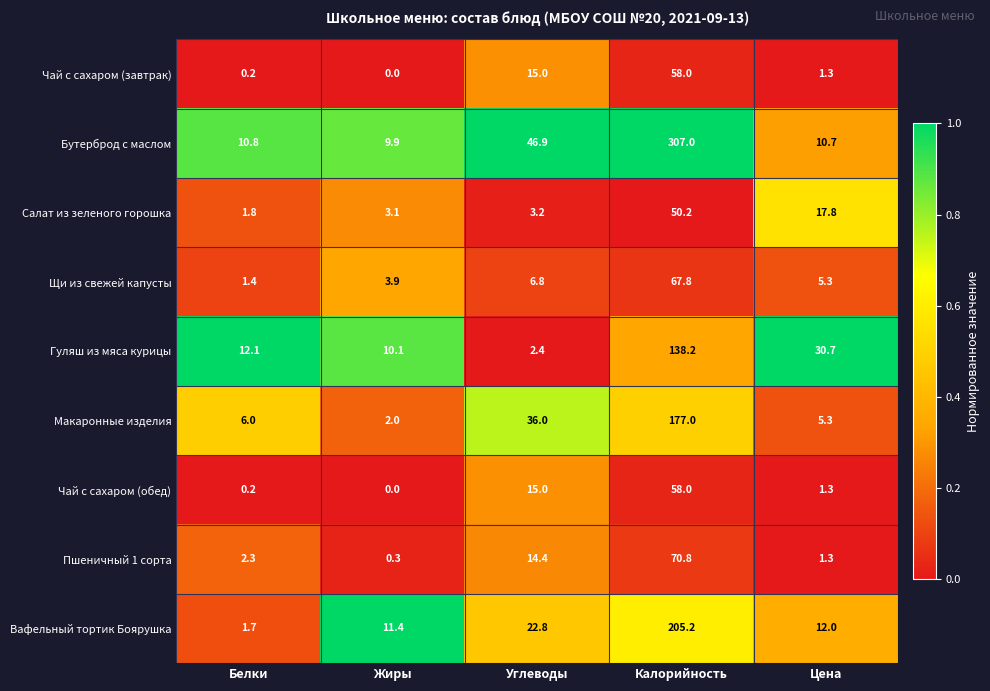

Is it true that Салат из зеленого горошка equals 17.8 at Цена?

True